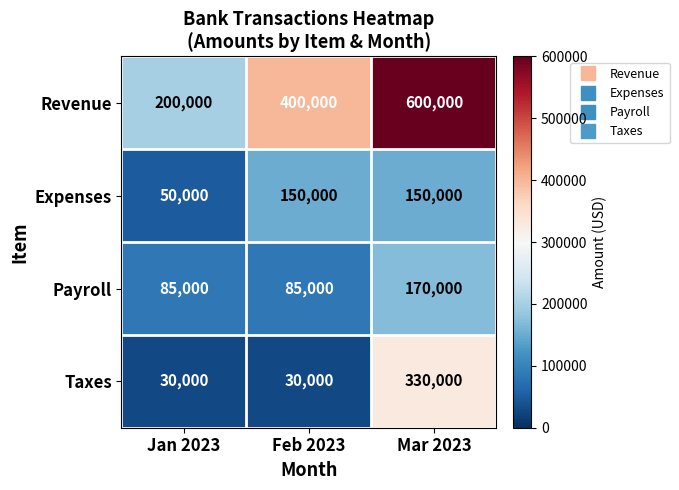

Between Jan 2023 and Mar 2023, which series saw the biggest shift?

Revenue